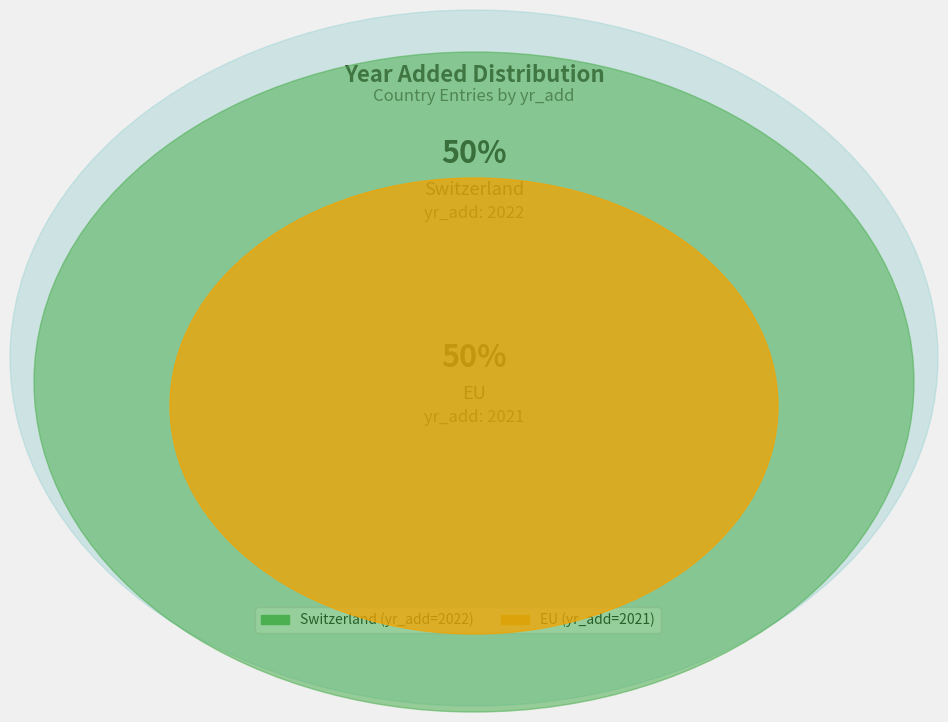

Rank the categories by value from lowest to highest.

EU, Switzerland